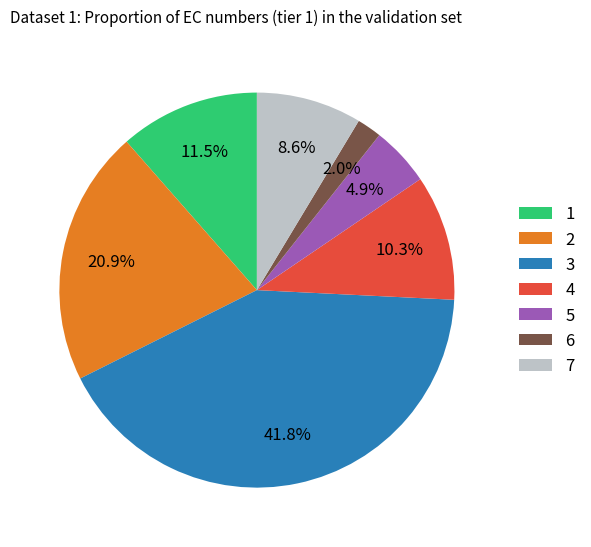

What is the ratio of the value at 5 to the value at 4?

0.5